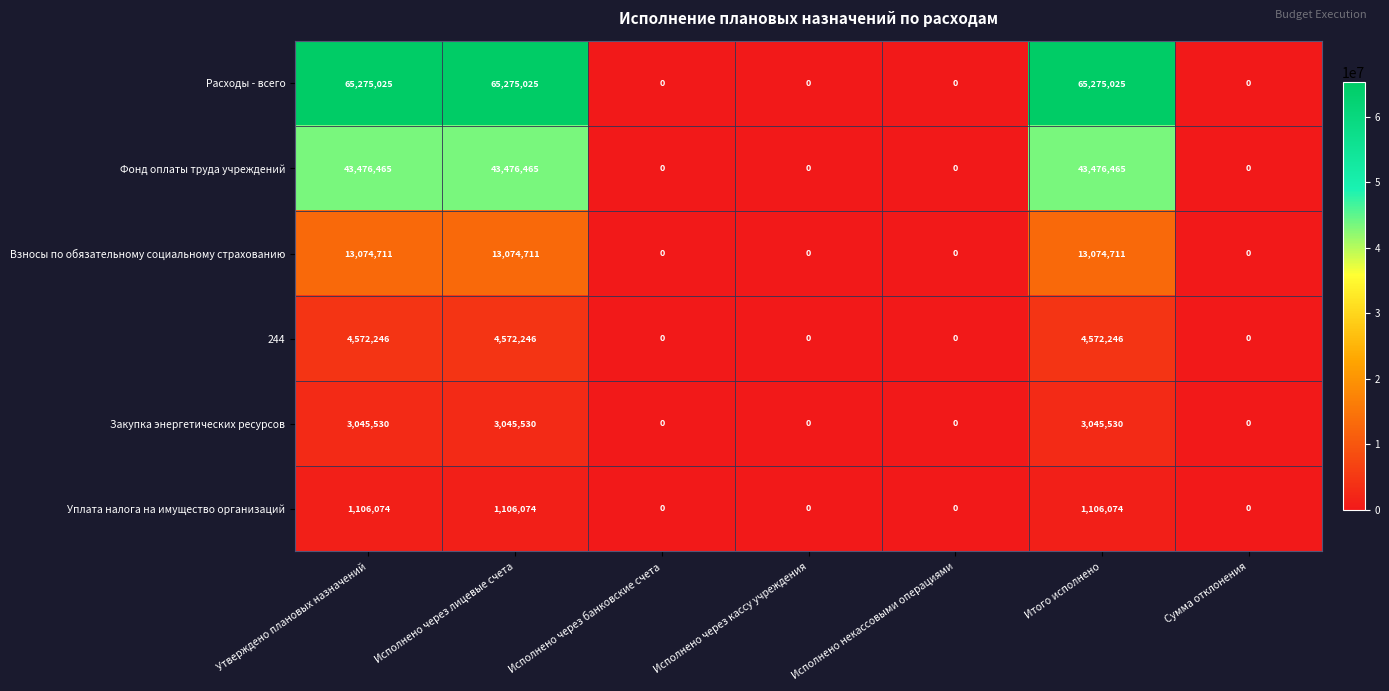

What is the difference between the Закупка энергетических ресурсов values at Итого исполнено and Исполнено через банковские счета?

3045530